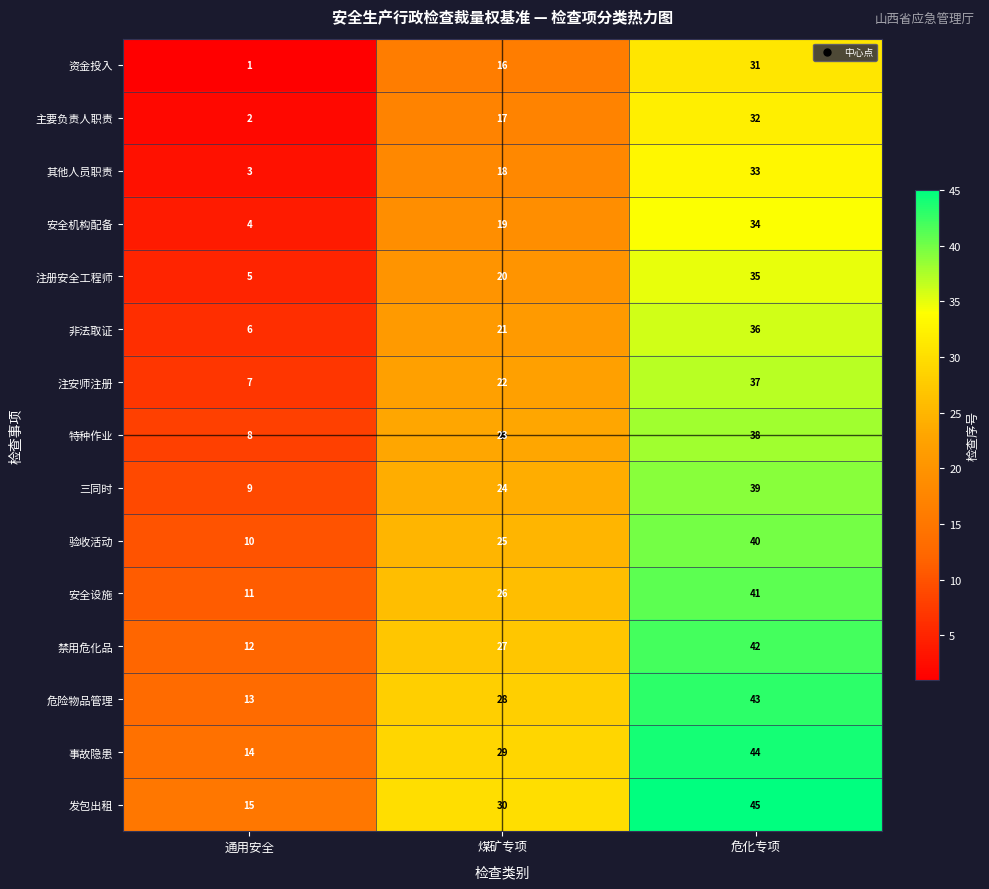

What is the lowest value of the 安全机构配备 series?

4